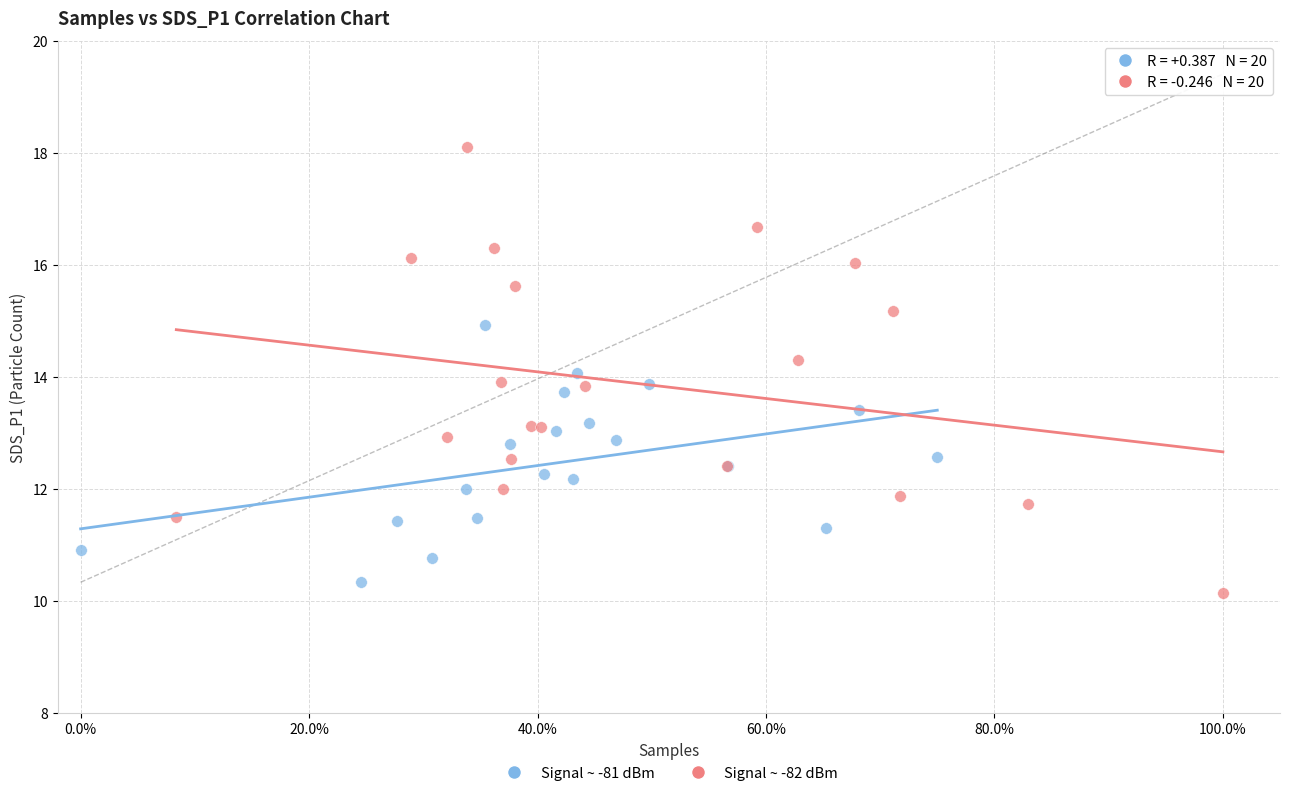

Which series contains the highest Y value?

Signal ~ -82 dBm